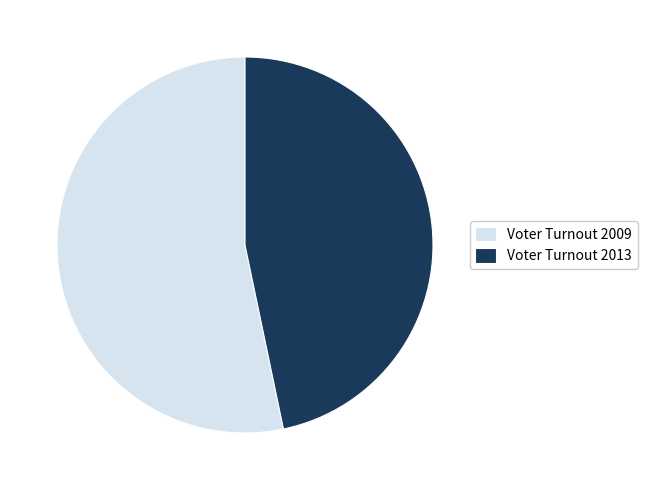

Rank the categories by value from highest to lowest.

Voter Turnout 2009, Voter Turnout 2013